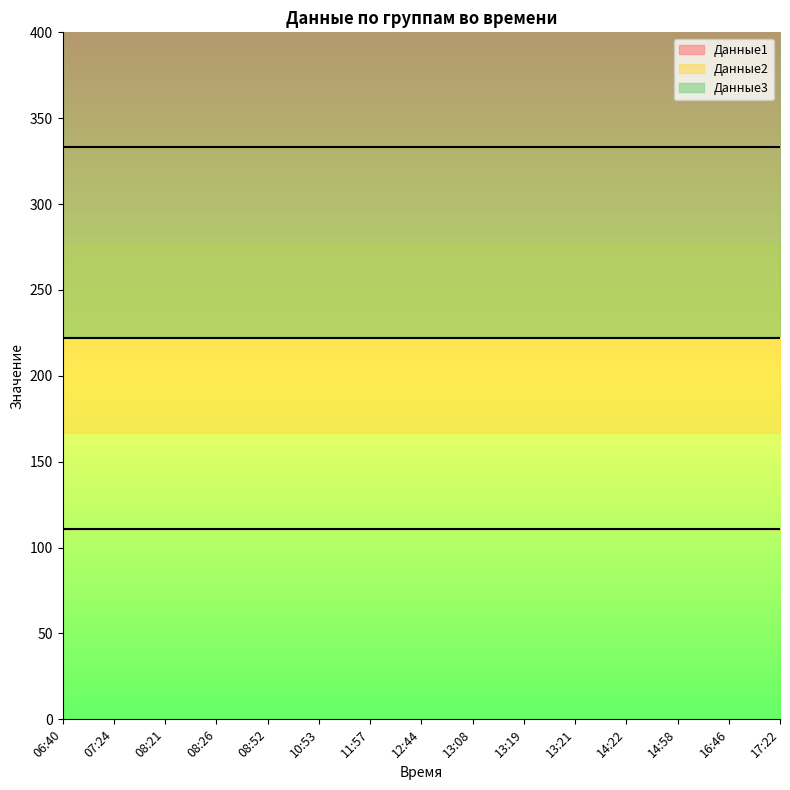

The Данные1 series shows 56 at 16:46. True or false?

False